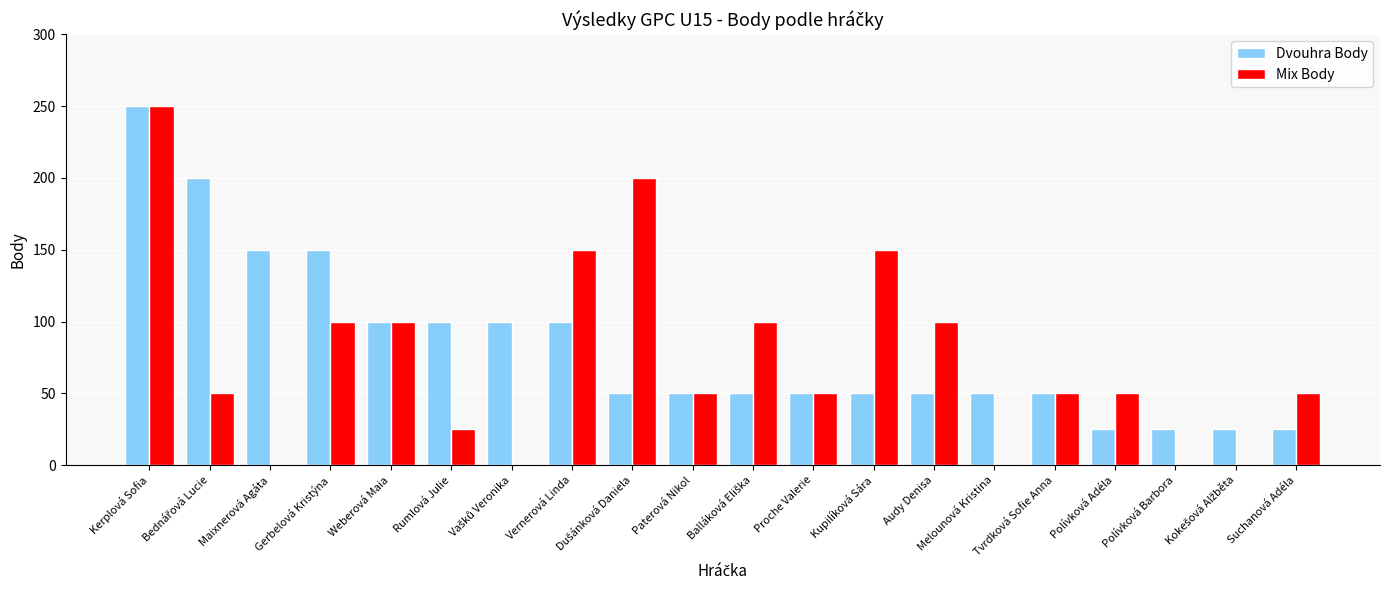

Is it true that Dvouhra Body equals 50 at Paterová Nikol?

True